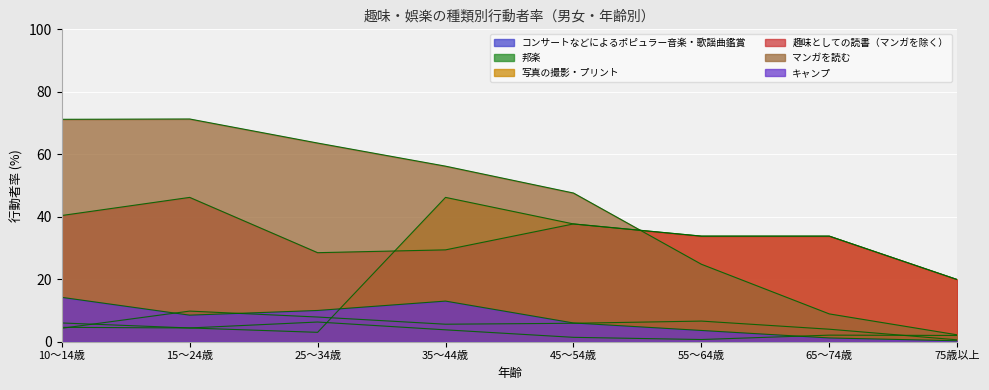

What position from the left is 35～44歳?

4